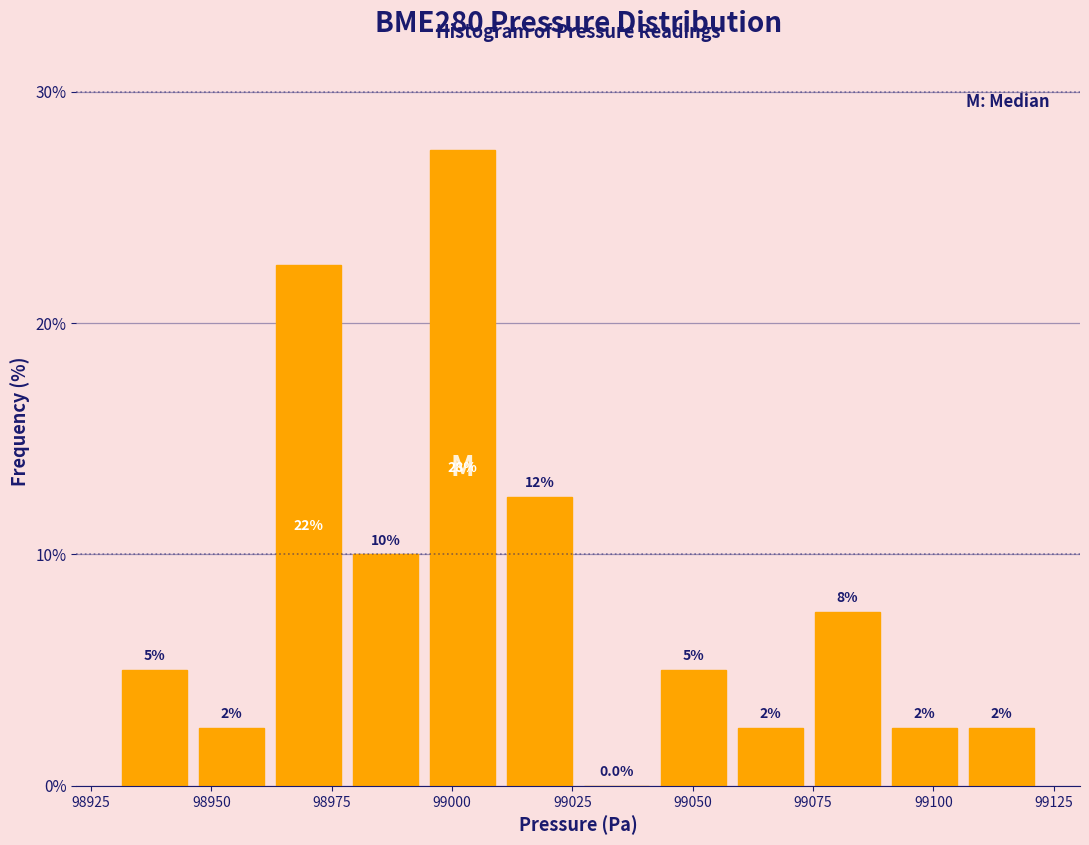

Around what value on the x-axis is the tallest bar? Give the approximate position of its centre, as read against the axis.

99000